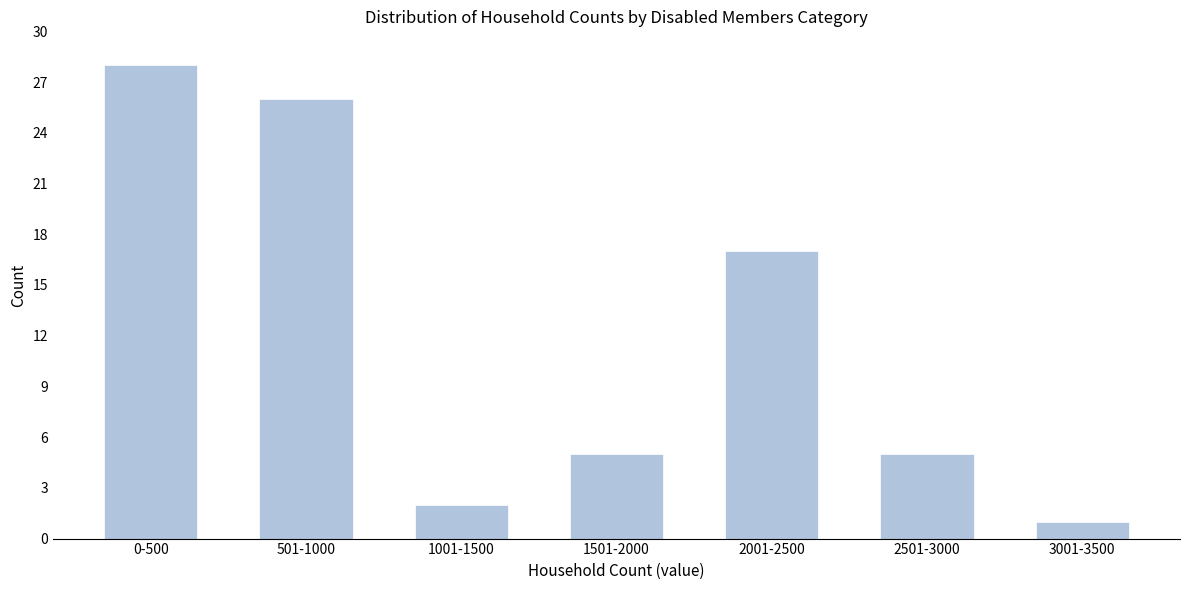

Reading left to right, list all the values displayed in this chart.

0-500=28	501-1000=26	1001-1500=2	1501-2000=5	2001-2500=17	2501-3000=5	3001-3500=1